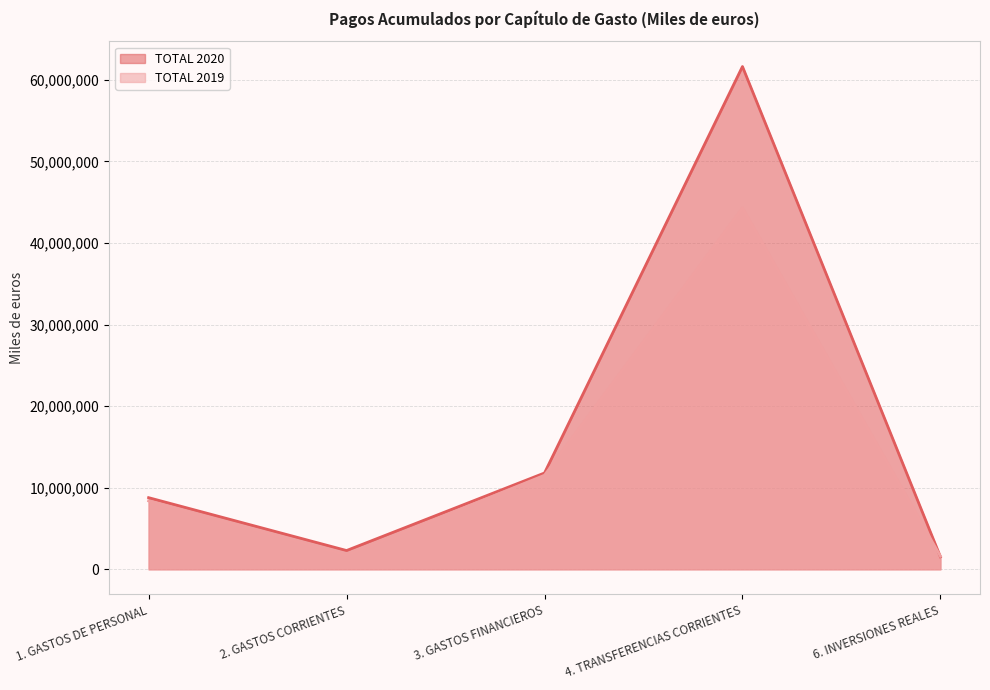

At which category does the chart reach its minimum across all series?

6. INVERSIONES REALES